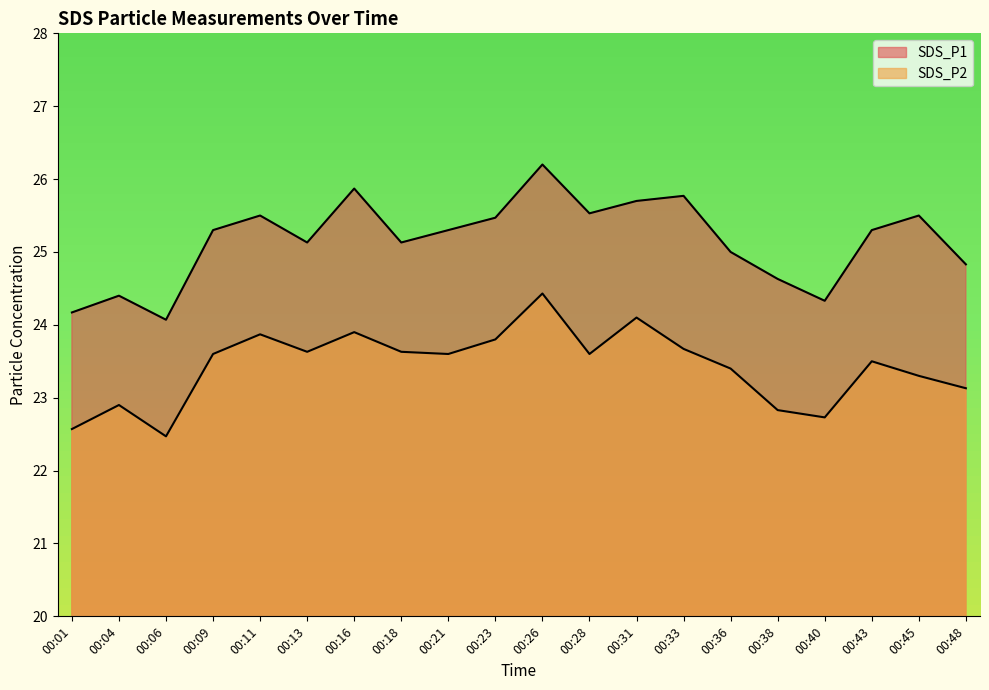

What is the value of the SDS_P1 point at the 5th from the left?

25.5